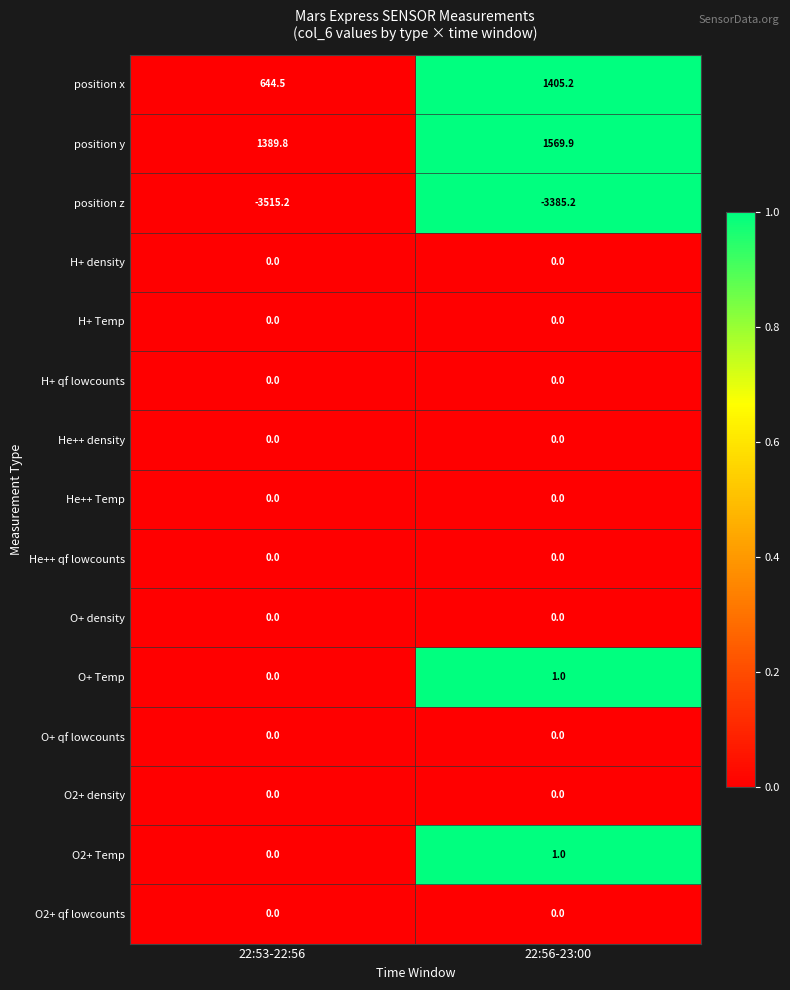

What is the difference between the O+ Temp values at 22:56-23:00 and 22:53-22:56?

1.0